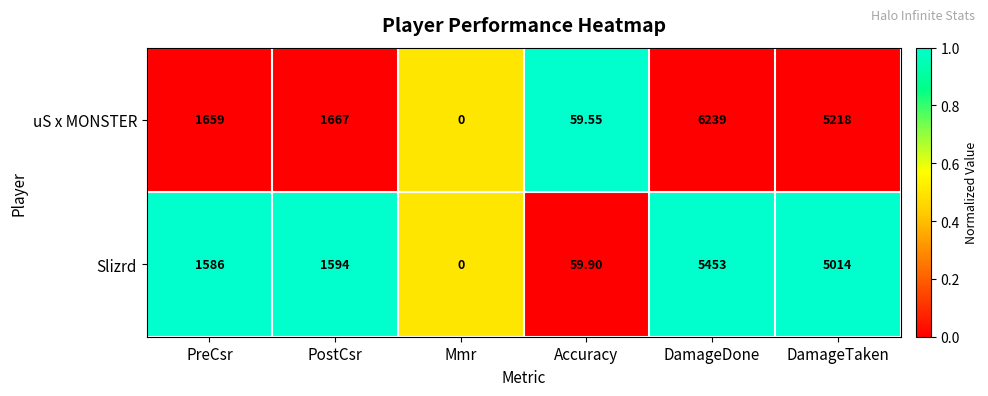

Which series changed the most between Mmr and DamageTaken?

uS x MONSTER